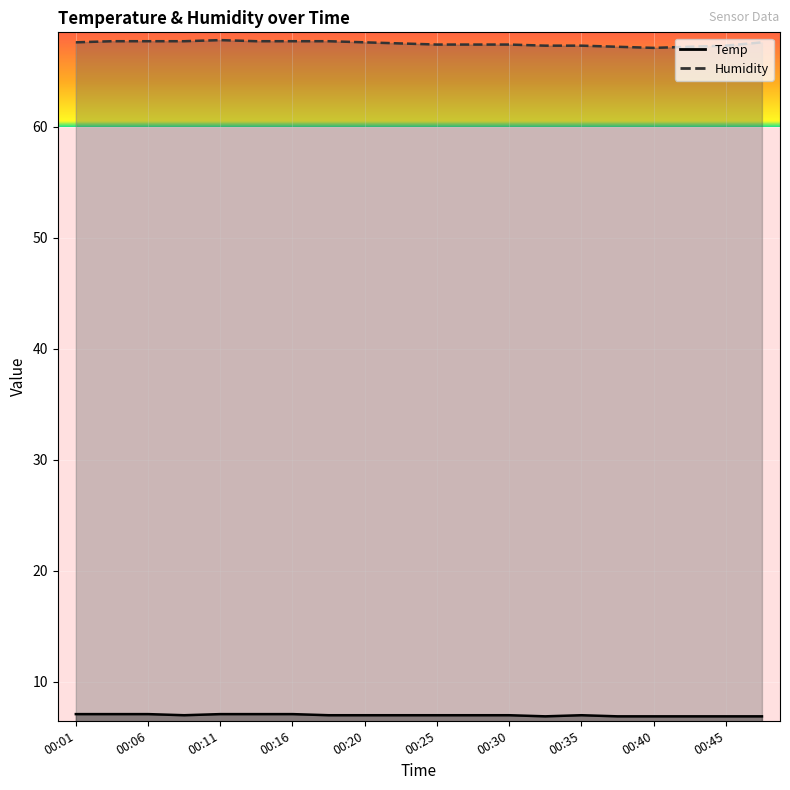

What is the sum of all Humidity values?

1349.9